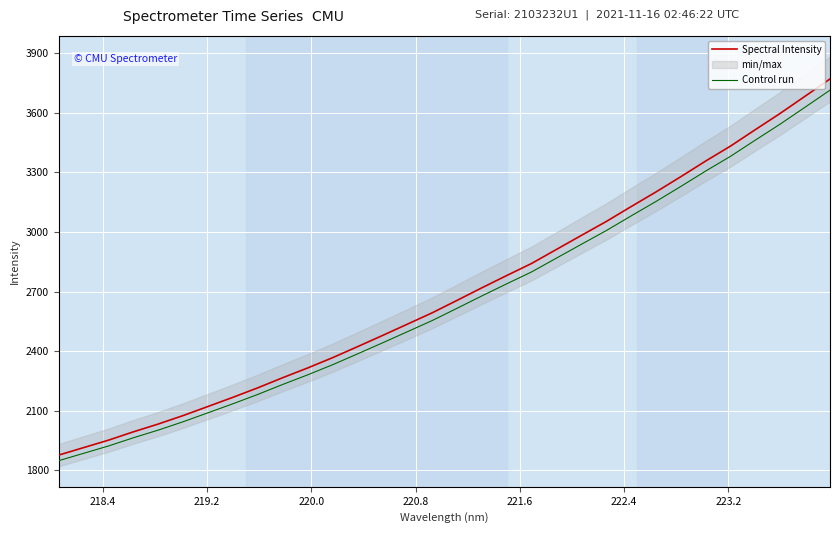

What is the lowest value of the Control run series?

1847.6